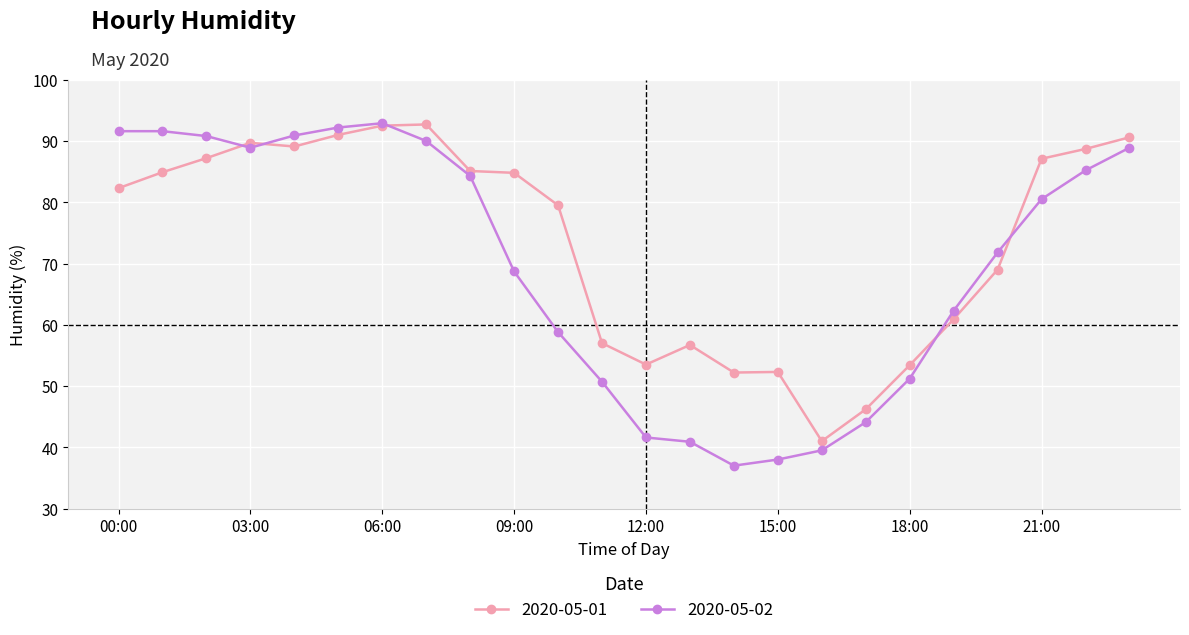

What is the difference between the second highest and second lowest values in the 2020-05-02 series?

54.2